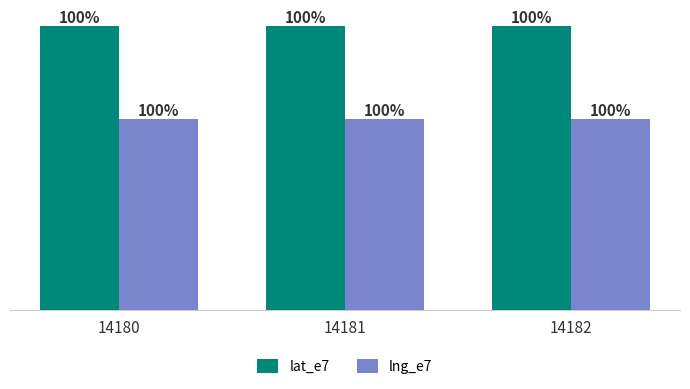

What is the approximate value of lng_e7 at 14180, to the nearest 100?

376007700